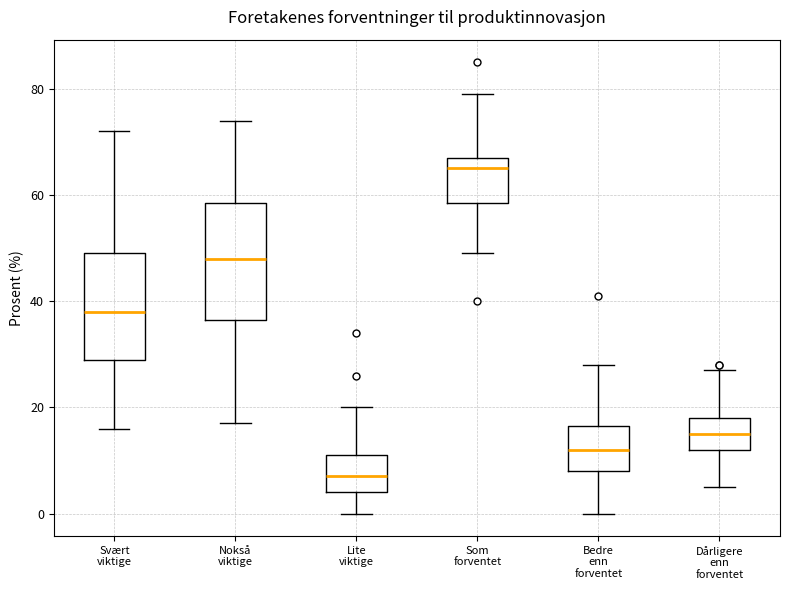

Reading left to right, transcribe this box plot: for each box, give where its median line is, the range the box spans, and where its two whiskers end, as read against the y-axis. The values are not printed on the chart, so give them approximately, as read against the axis.

Svært viktige: median 38, box 30 to 50, whiskers 16 to 72
Nokså viktige: median 48, box 36 to 58, whiskers 18 to 74
Lite viktige: median 8, box 4 to 12, whiskers 0 to 20
Som forventet: median 66, box 58 to 68, whiskers 50 to 80
Bedre enn forventet: median 12, box 8 to 16, whiskers 0 to 28
Dårligere enn forventet: median 16, box 12 to 18, whiskers 6 to 28